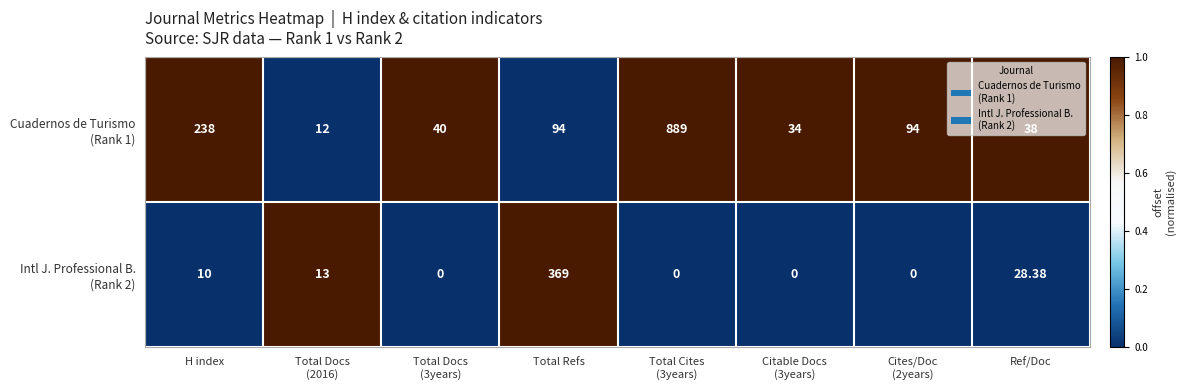

Count the number of data series in this chart.

2